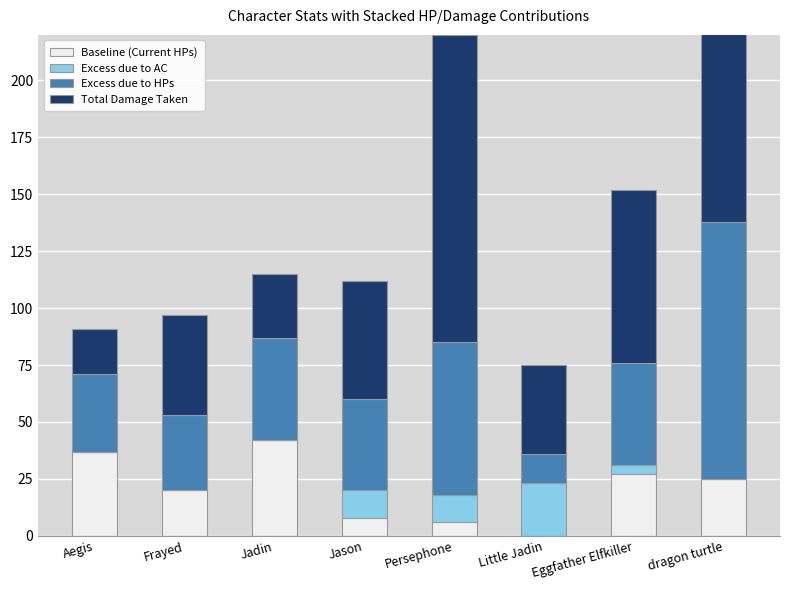

What is the maximum value shown in the chart?

135